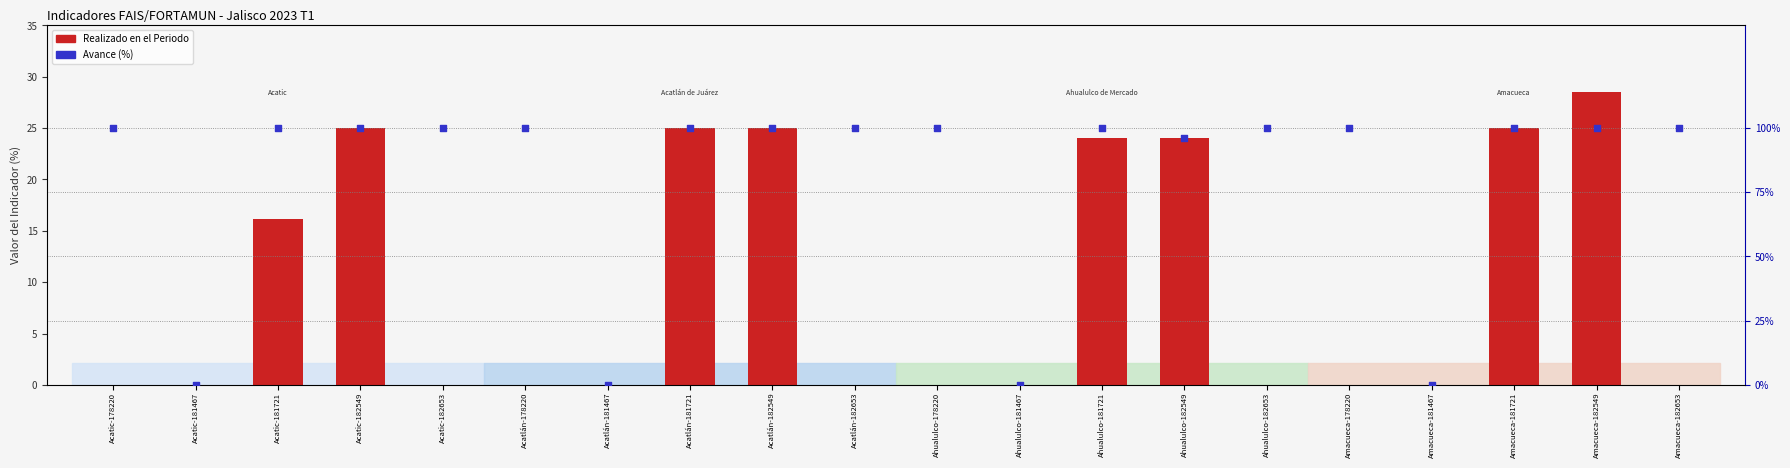

Which series contains the lowest Y value?

Realizado en el Periodo